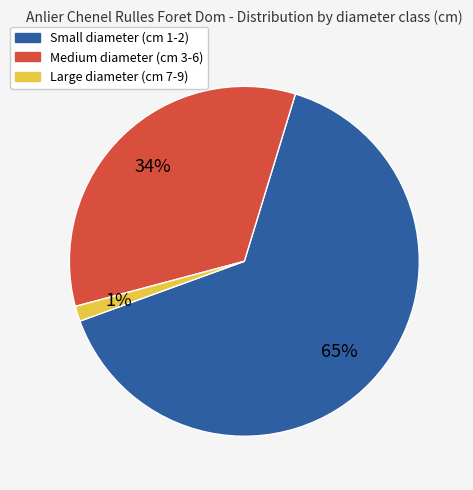

Between Medium diameter (cm 3-6) and Large diameter (cm 7-9), which is larger?

Medium diameter (cm 3-6)